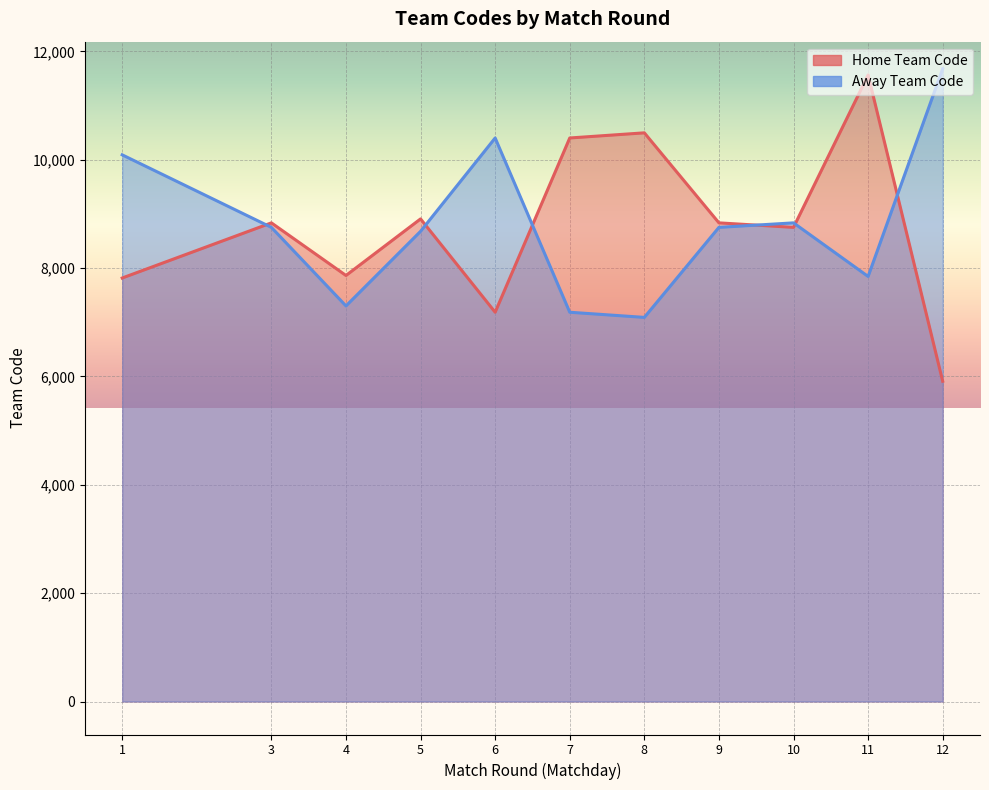

At which category does Home Team Code reach its first local valley?

4